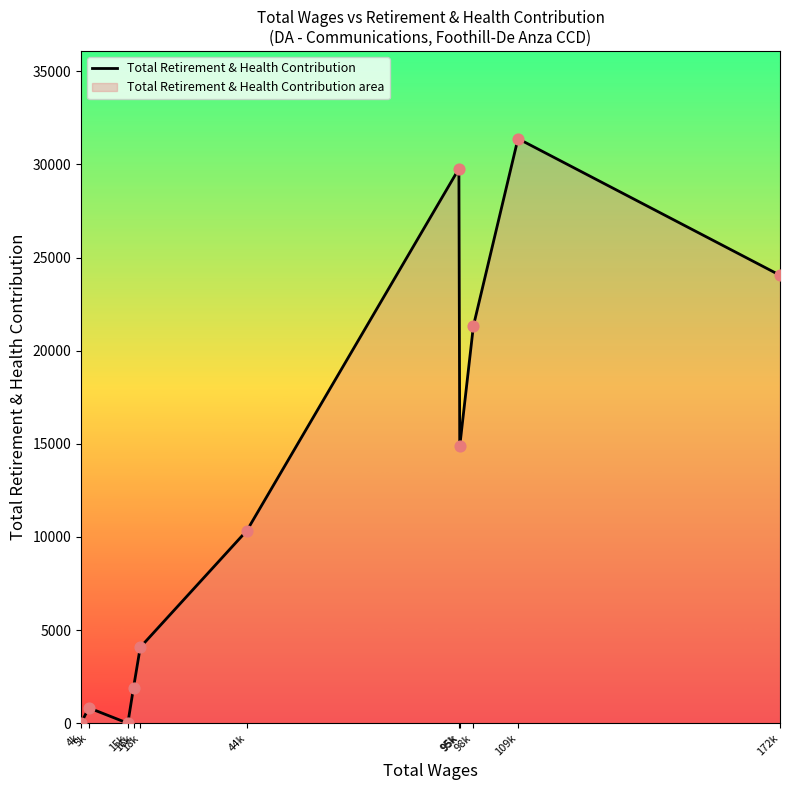

What is the ratio of the value at 95k to the value at 109k?

0.5